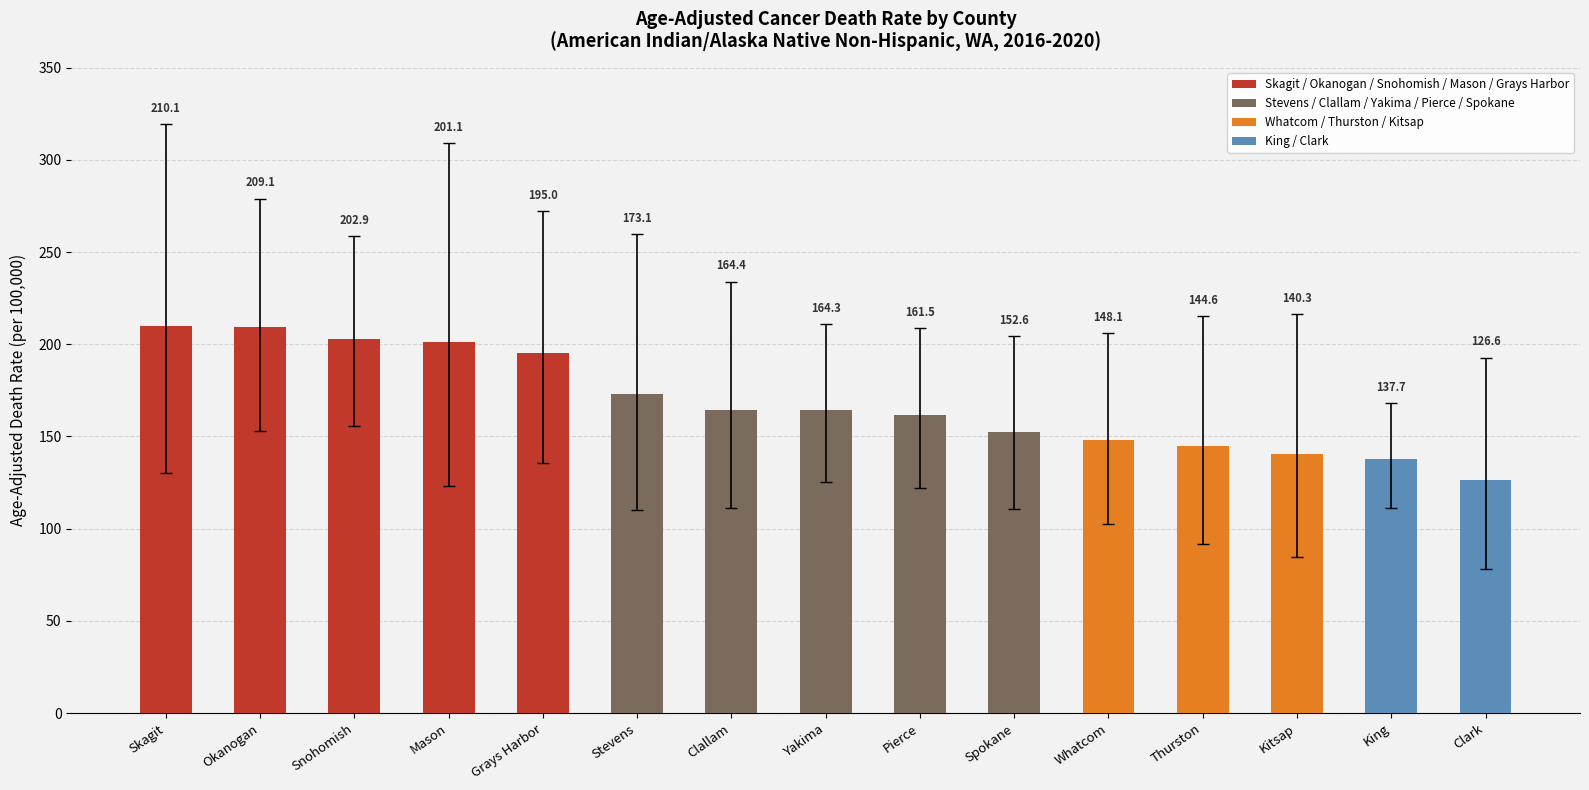

The chart shows a value of 120.4 at Mason. True or false?

False